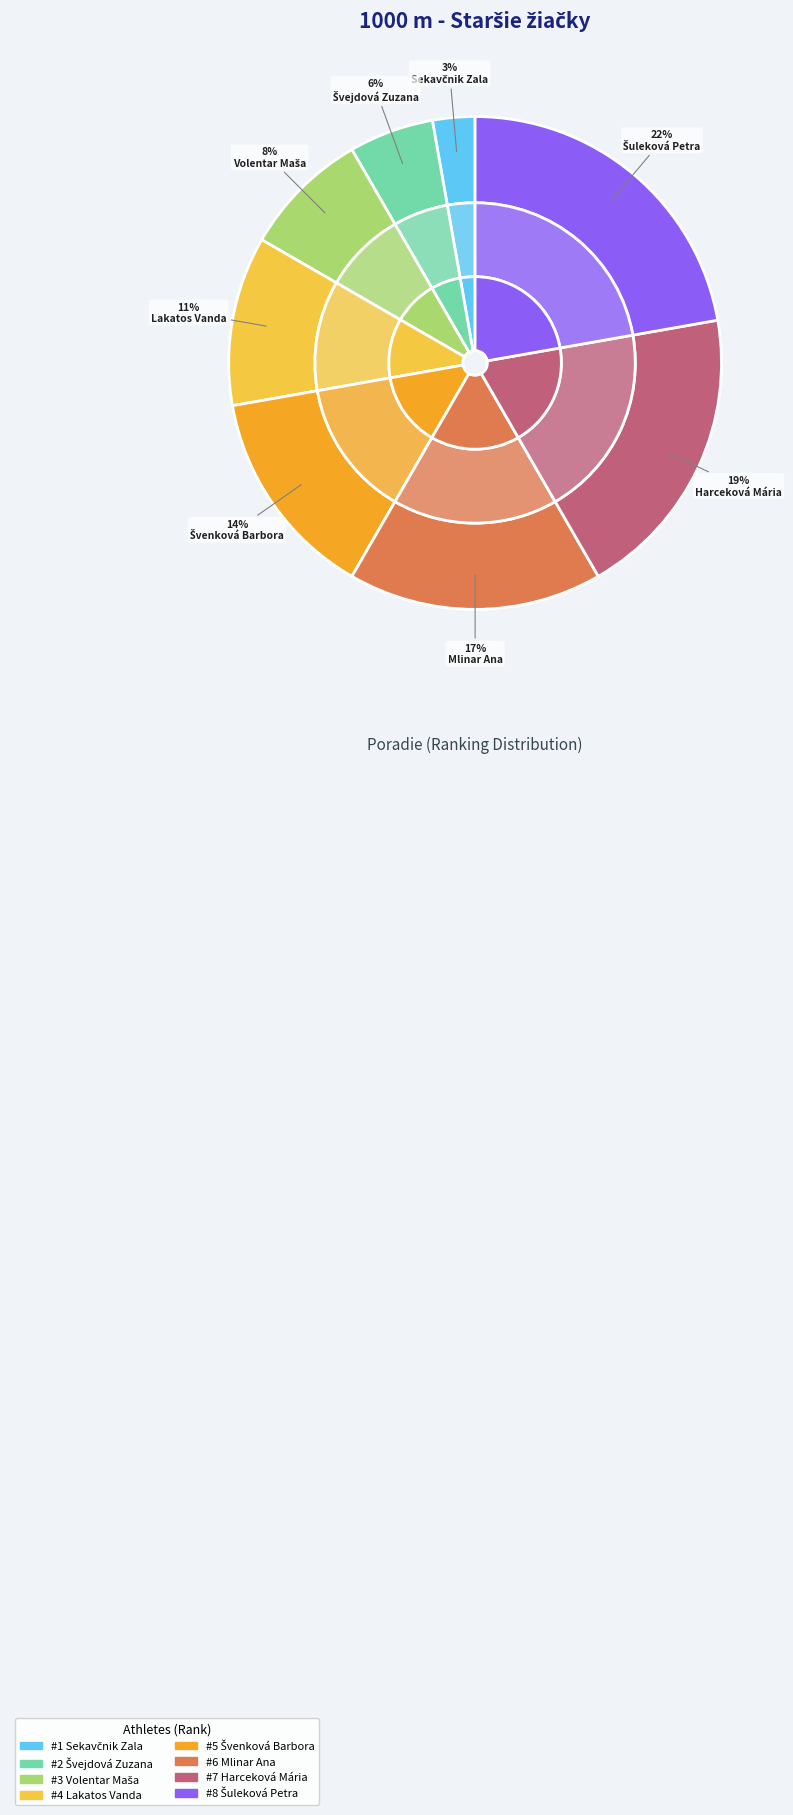

Does Volentar Maša represent more than half of the total?

No